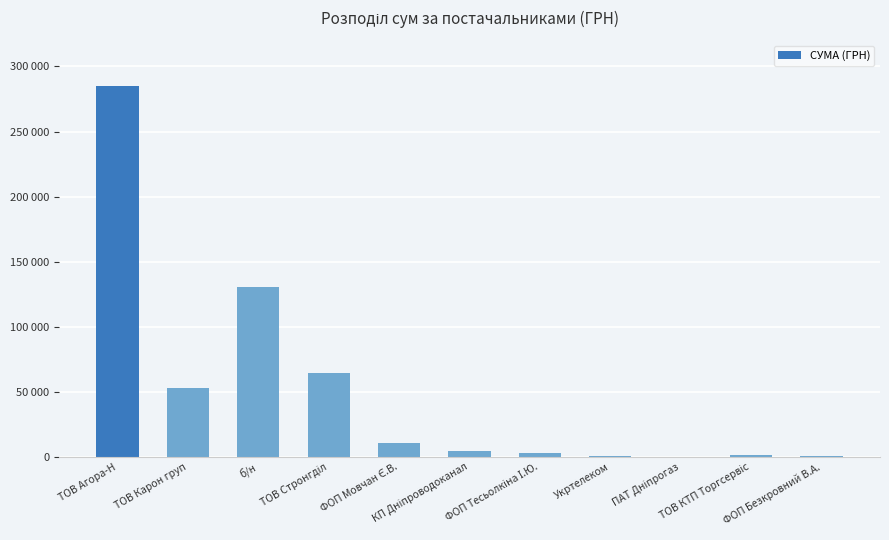

Rank the categories by value from lowest to highest.

ПАТ Дніпрогаз, Укртелеком, ФОП Безкровний В.А., ТОВ КТП Торгсервіс, ФОП Тесьолкіна І.Ю., КП Дніпроводоканал, ФОП Мовчан Є.В., ТОВ Карон груп, ТОВ Стронгділ, б/н, ТОВ Агора-Н